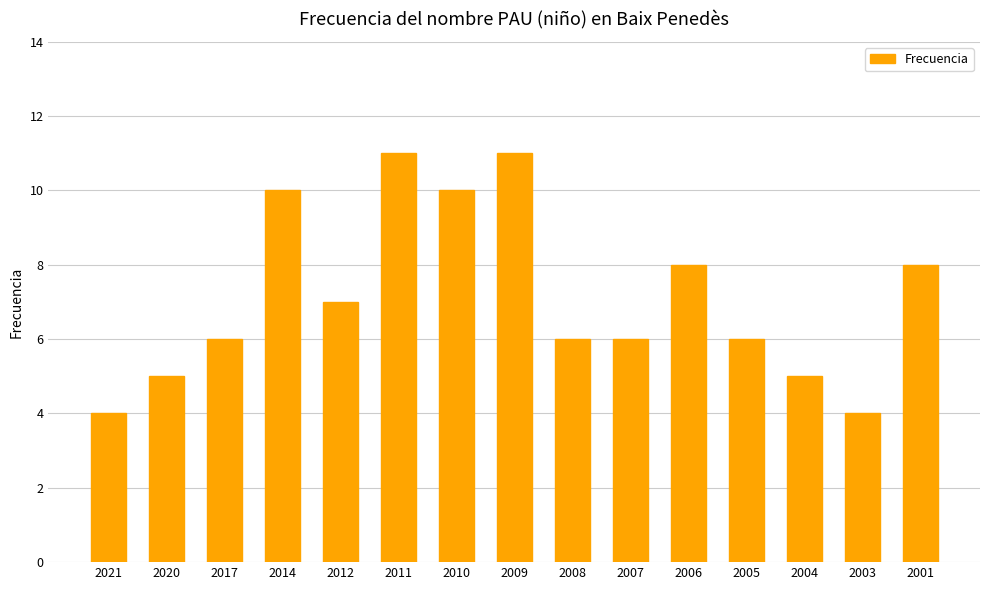

What is the greatest value displayed?

11